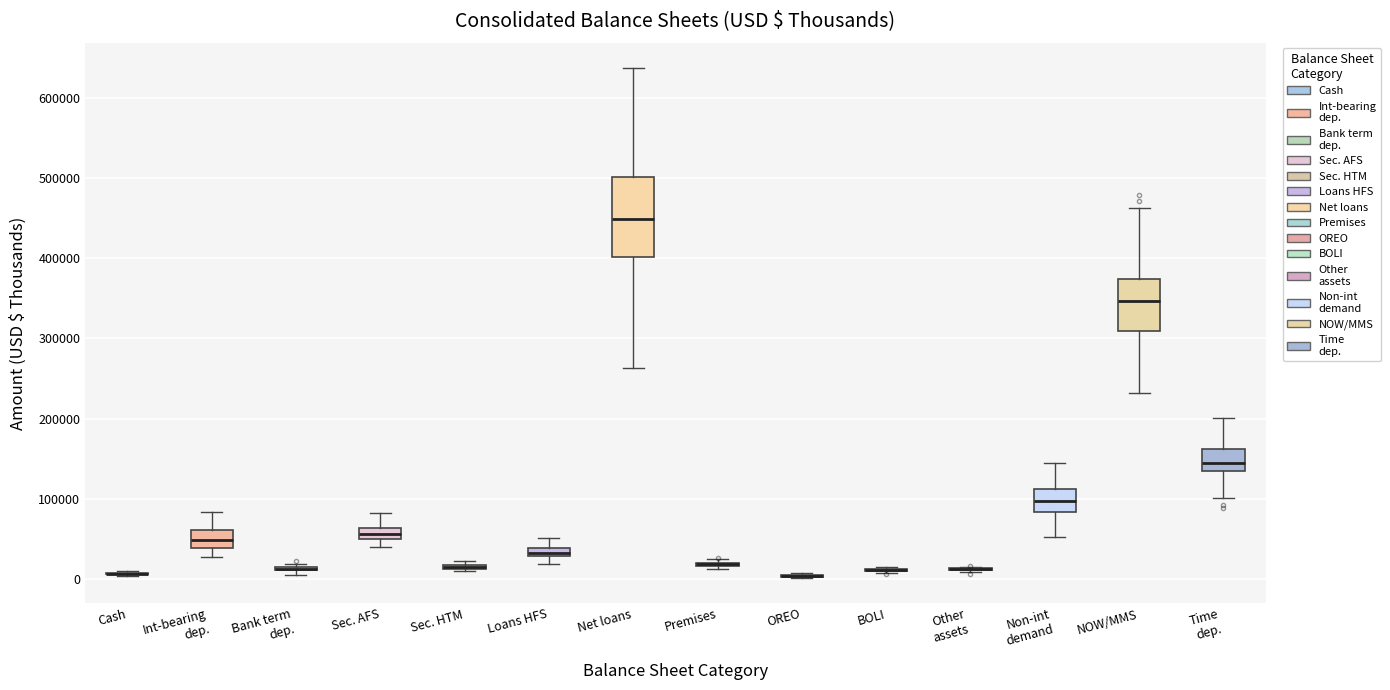

Which box is the tallest, from its lower edge to its upper edge?

Net loans